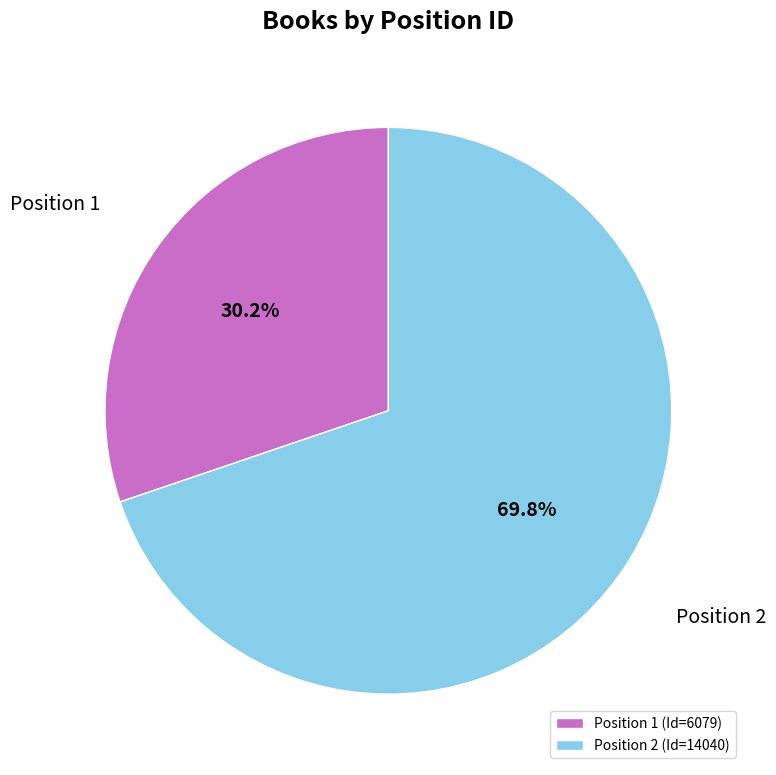

What portion of the pie excludes Position 1 (Id=6079)?

69.8%